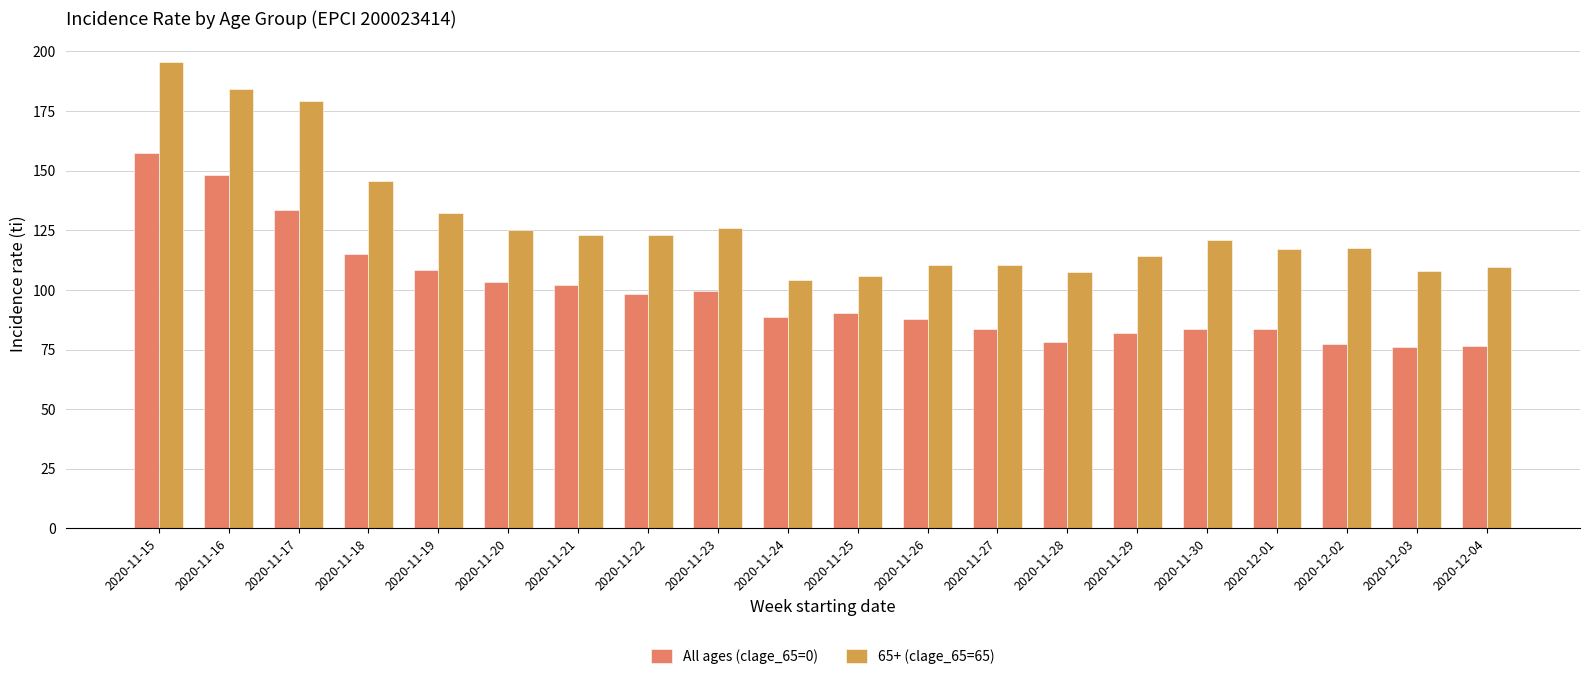

List the series in order of their peak value, lowest first.

All ages (clage_65=0), 65+ (clage_65=65)